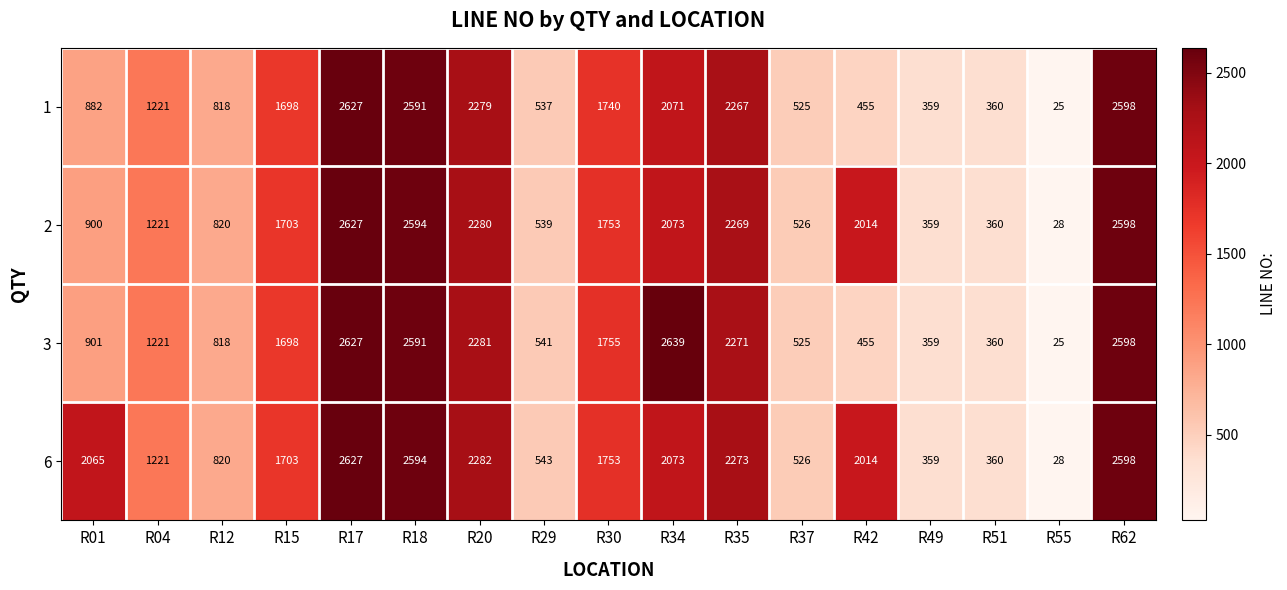

What is the sum of all 3 values?

23665